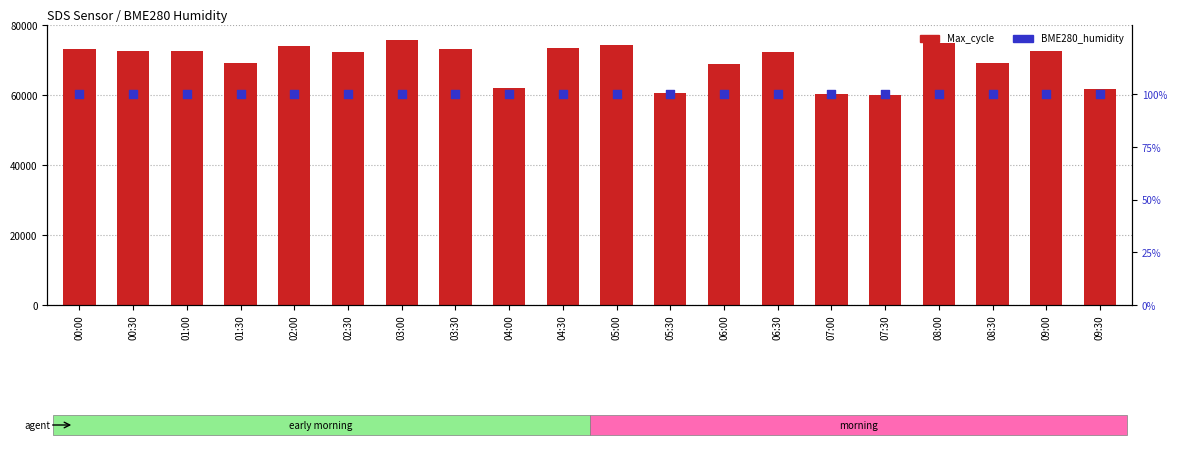

Which series contains the lowest Y value?

BME280_humidity